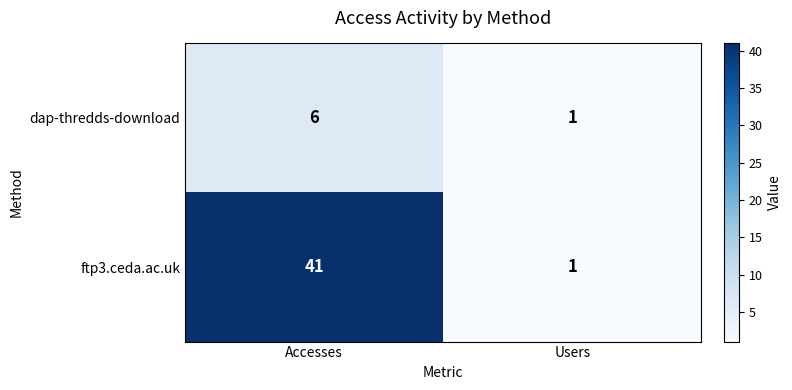

Which series has the largest total across all categories?

ftp3.ceda.ac.uk